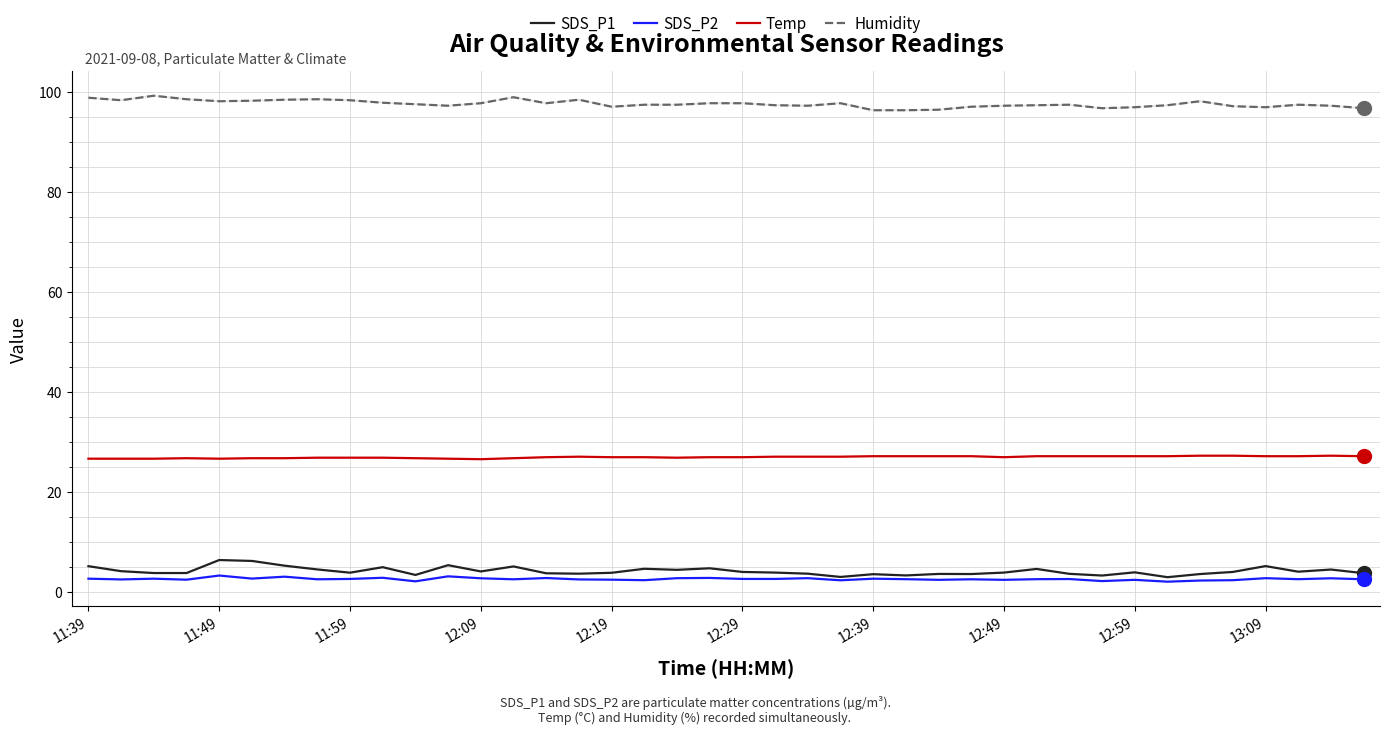

What is the maximum value shown in the chart?

99.3